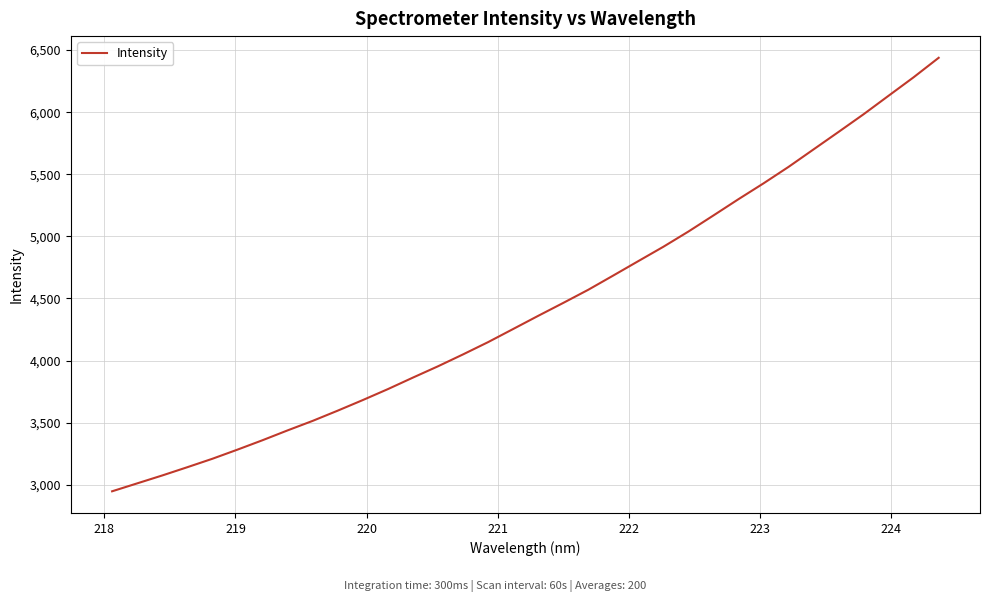

How many distinct data groups are displayed?

1